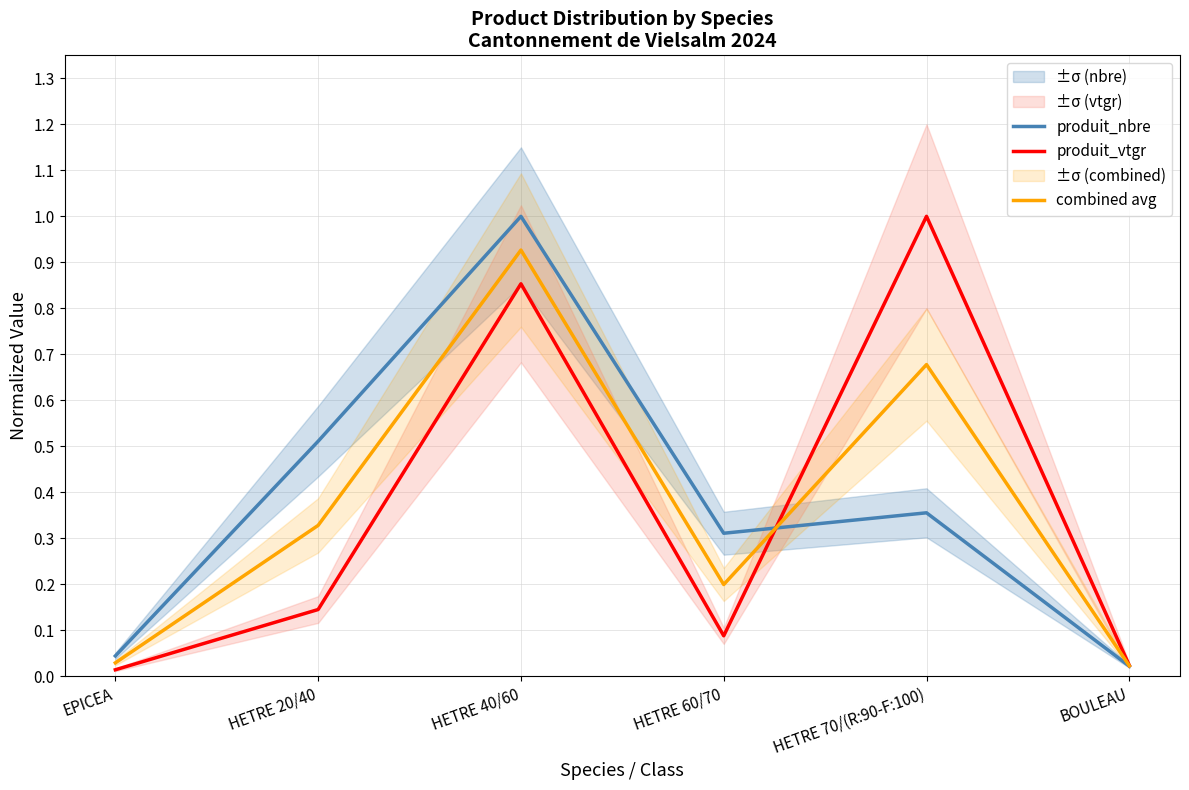

After their last crossing, which series has the higher values: produit_vtgr or combined avg?

produit_vtgr